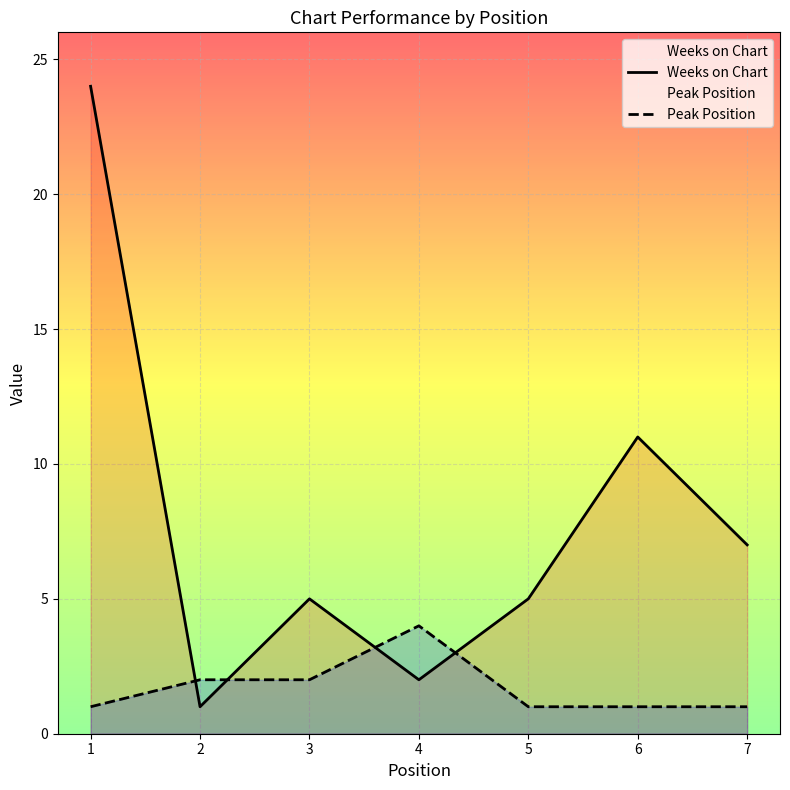

Does the chart display data point markers on the line(s)?

No